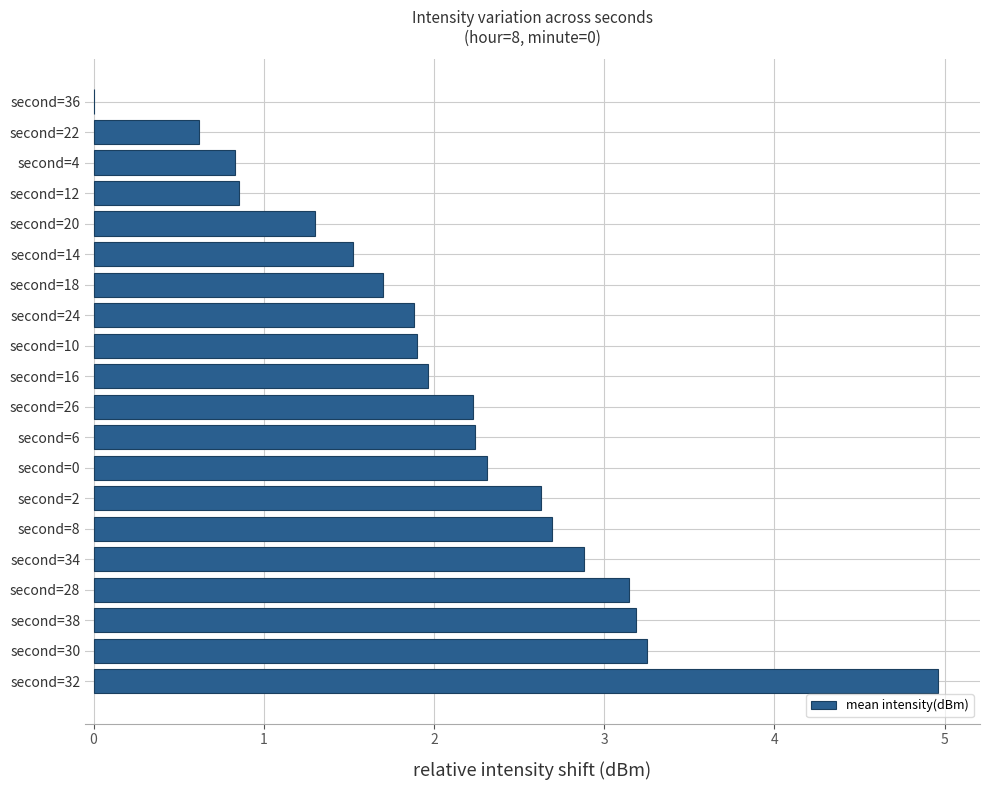

Reading top to bottom, transcribe all the data shown in this chart.

second=36=0.0	second=22=0.6	second=4=0.8	second=12=0.9	second=20=1.3	second=14=1.5	second=18=1.7	second=24=1.9	second=10=1.9	second=16=2.0	second=26=2.2	second=6=2.2	second=0=2.3	second=2=2.6	second=8=2.7	second=34=2.9	second=28=3.1	second=38=3.2	second=30=3.3	second=32=5.0